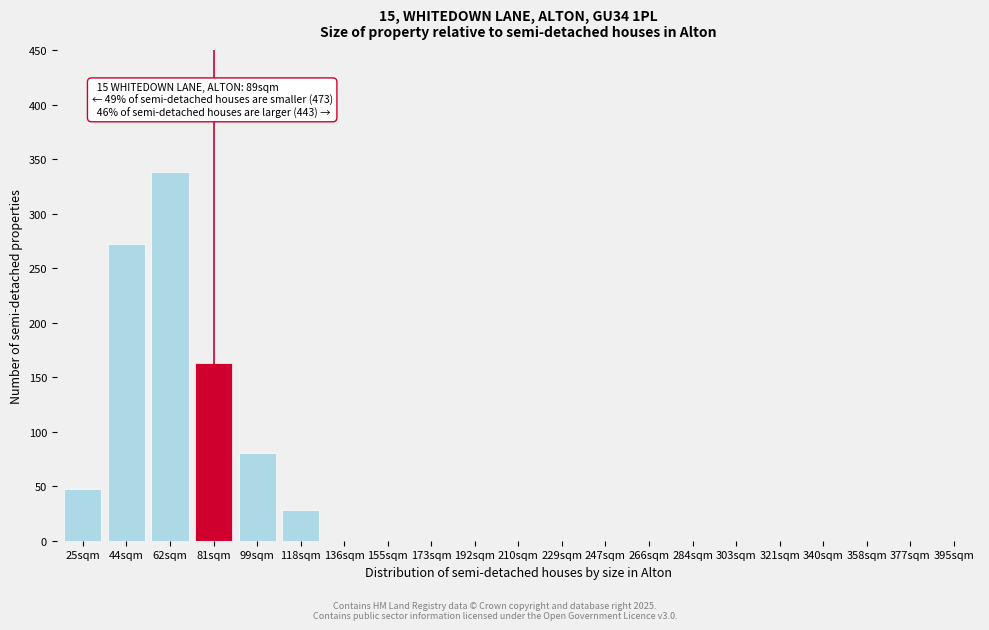

Reading left to right, list all the values displayed in this chart.

25sqm=47	44sqm=272	62sqm=338	81sqm=163	99sqm=80	118sqm=28	136sqm=0	155sqm=0	173sqm=0	192sqm=0	210sqm=0	229sqm=0	247sqm=0	266sqm=0	284sqm=0	303sqm=0	321sqm=0	340sqm=0	358sqm=0	377sqm=0	395sqm=0